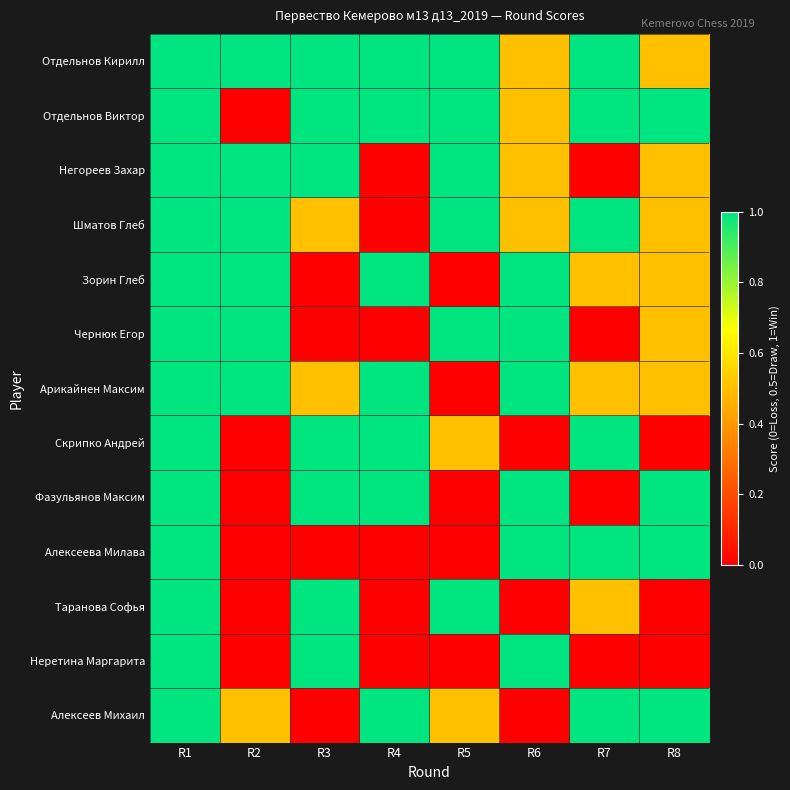

Between R8 and R4, which is larger?

R4